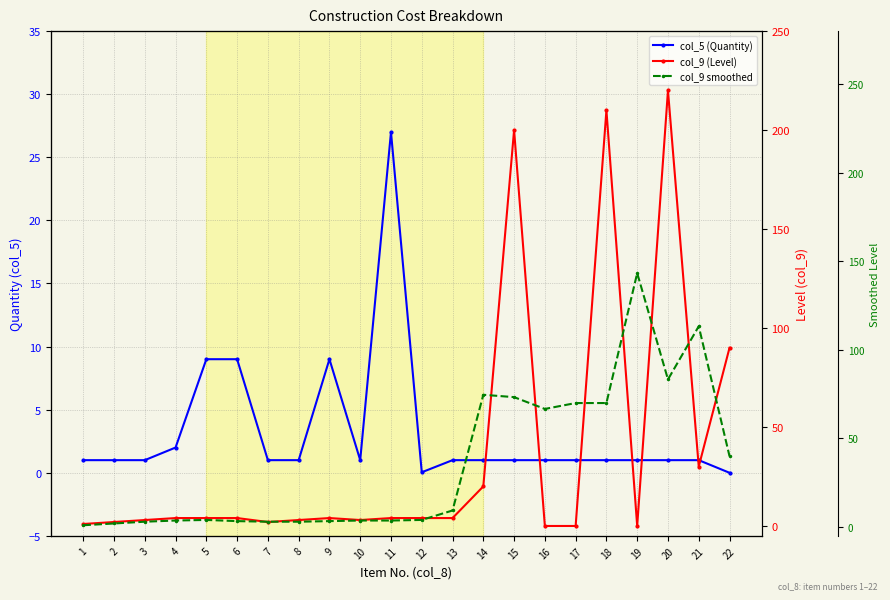

In col_9 smoothed, how many points are lower than both neighbors (excluding endpoints)?

2